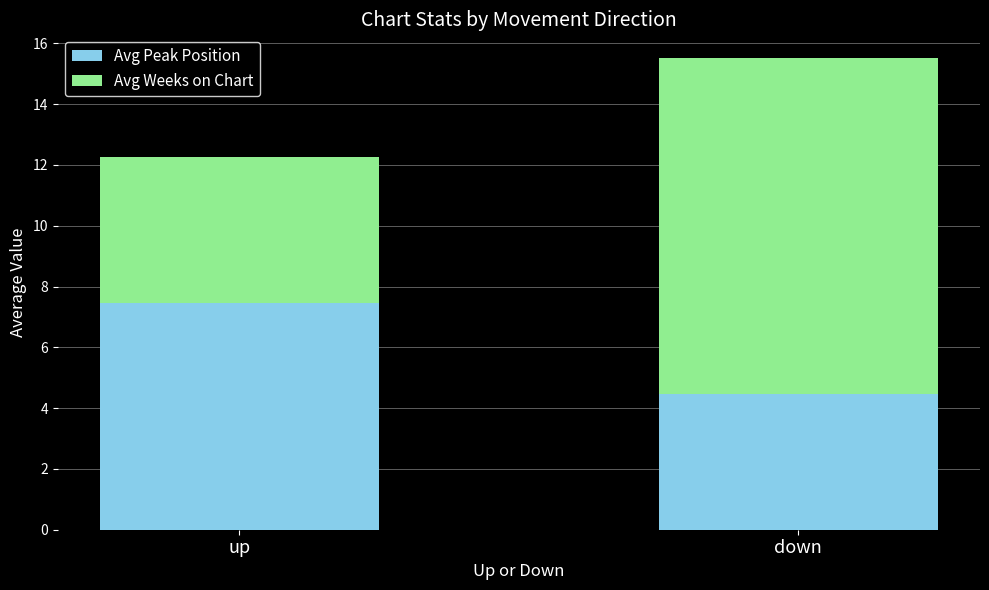

Reading left to right, what are the values for Avg Peak Position?

up=7.5	down=4.5